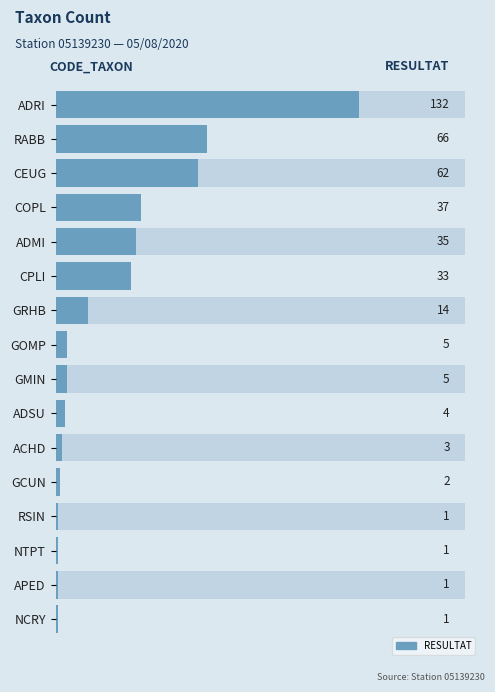

Are the bars horizontal?

Yes